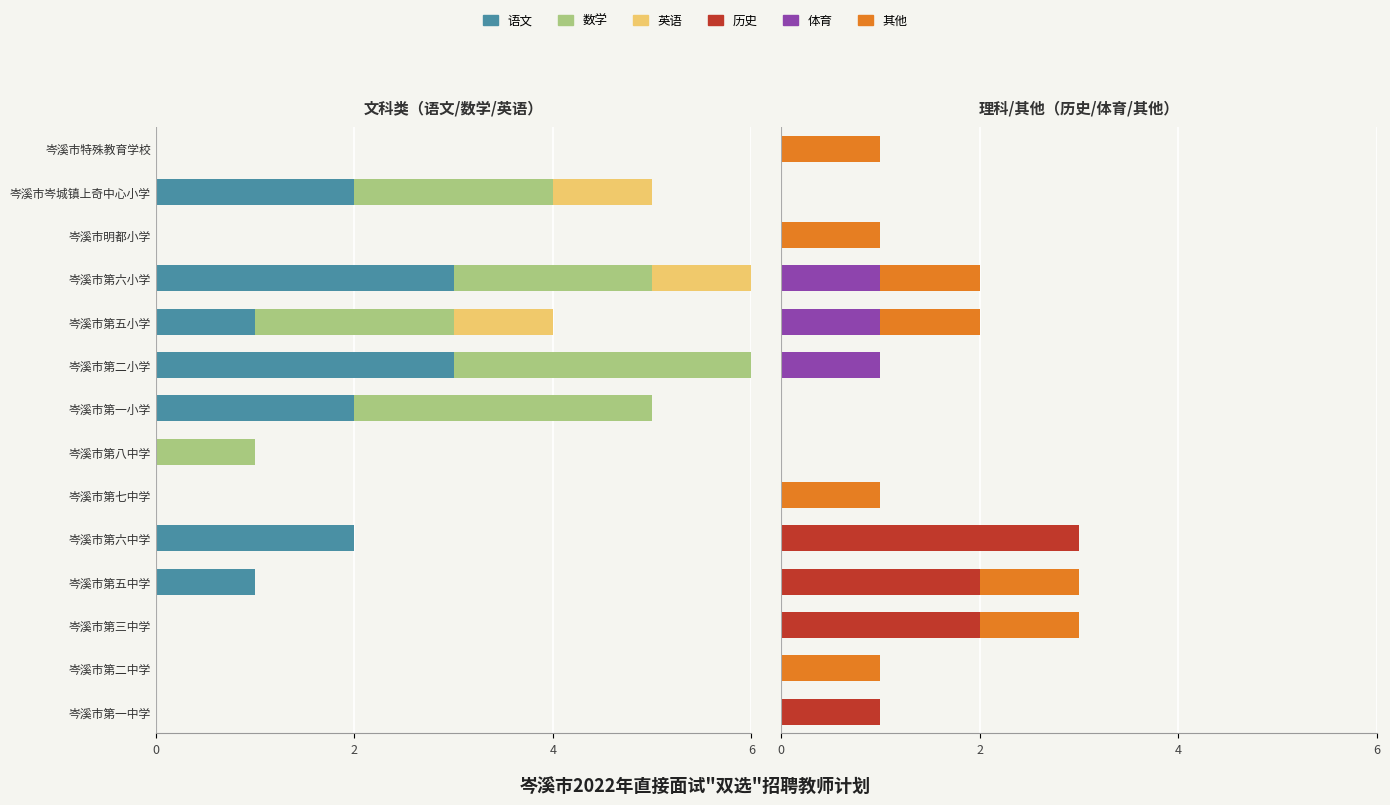

True or false: 其他 has a value of 0 at 岑溪市第一小学.

False